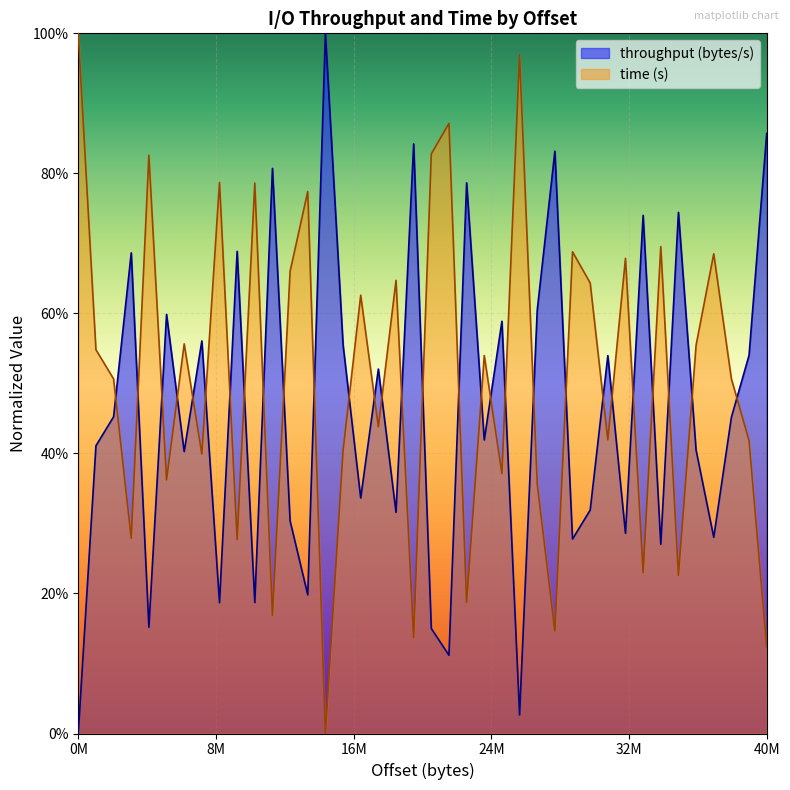

Which series has the largest range (max minus min)?

throughput (bytes/s)